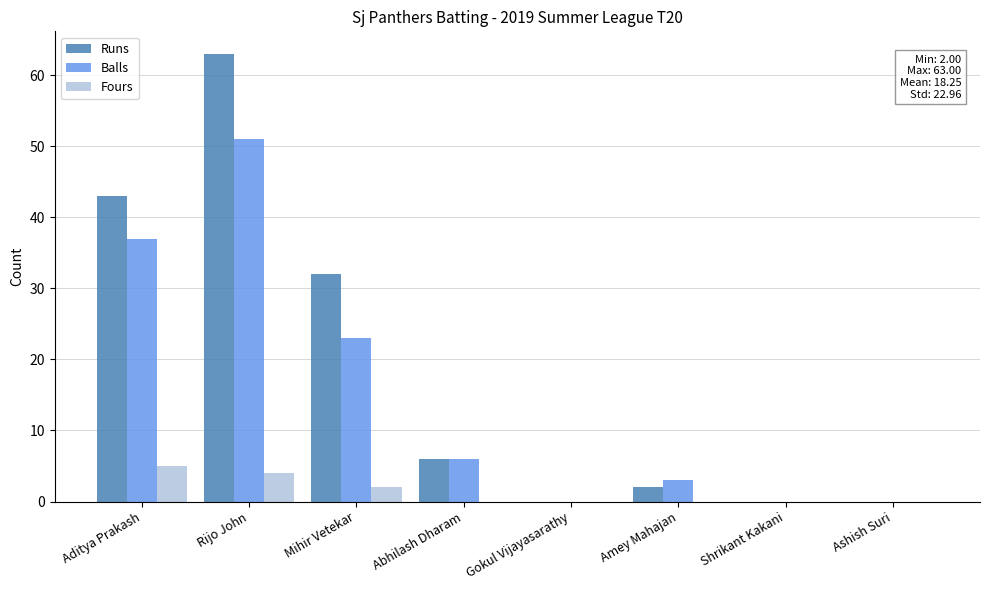

Where is Runs nearest to the value 31?

Mihir Vetekar